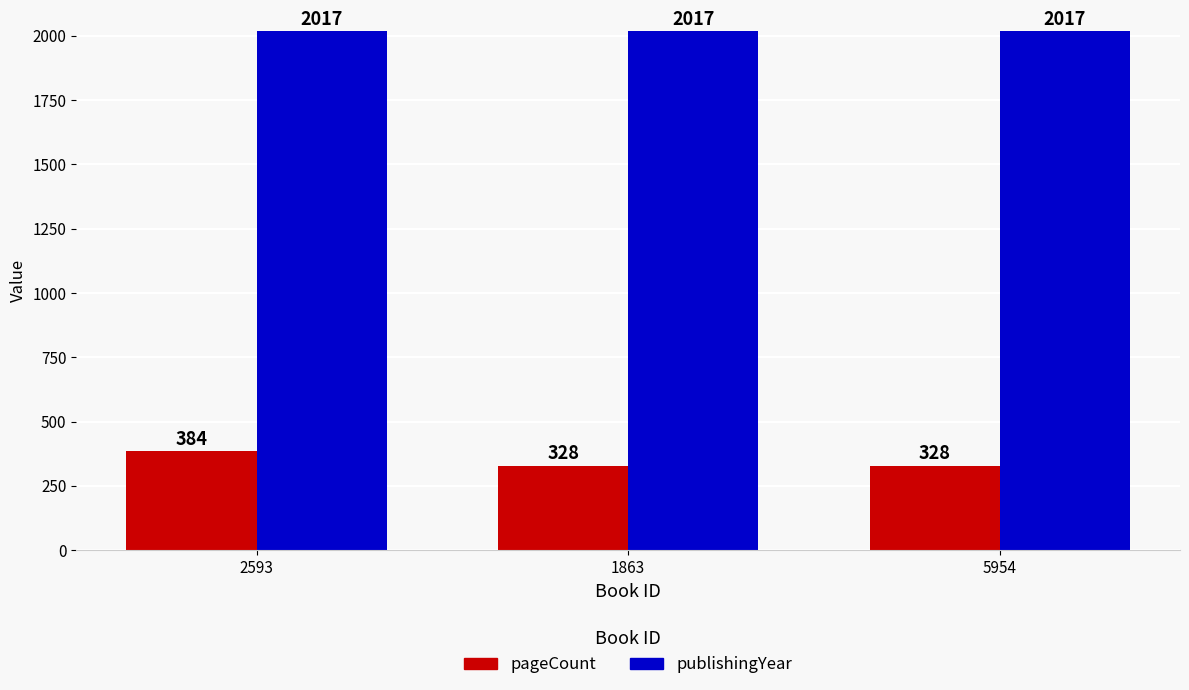

Count the number of categories in the chart.

3